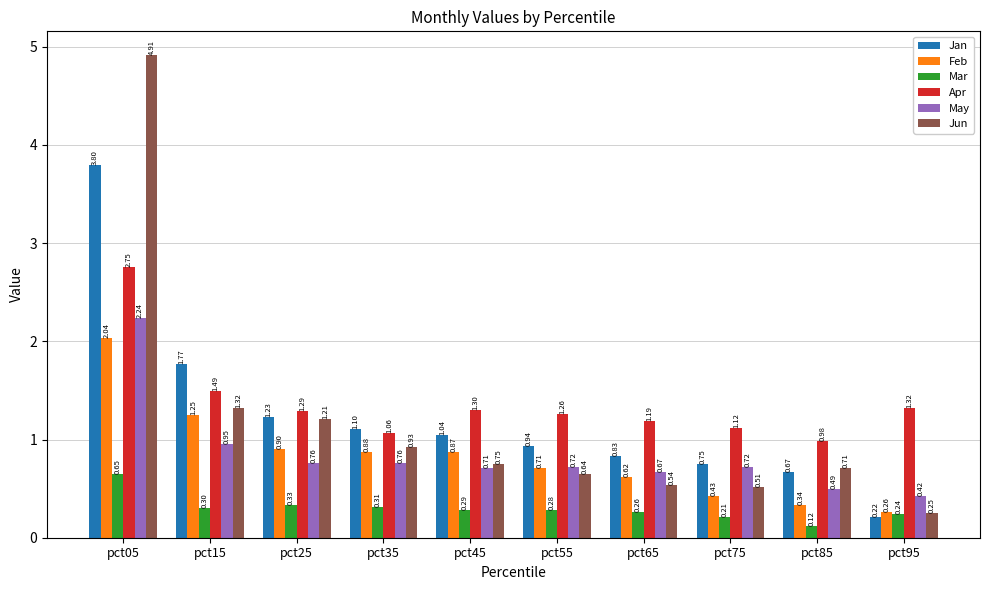

What is the difference between the highest and lowest values at pct75?

0.9